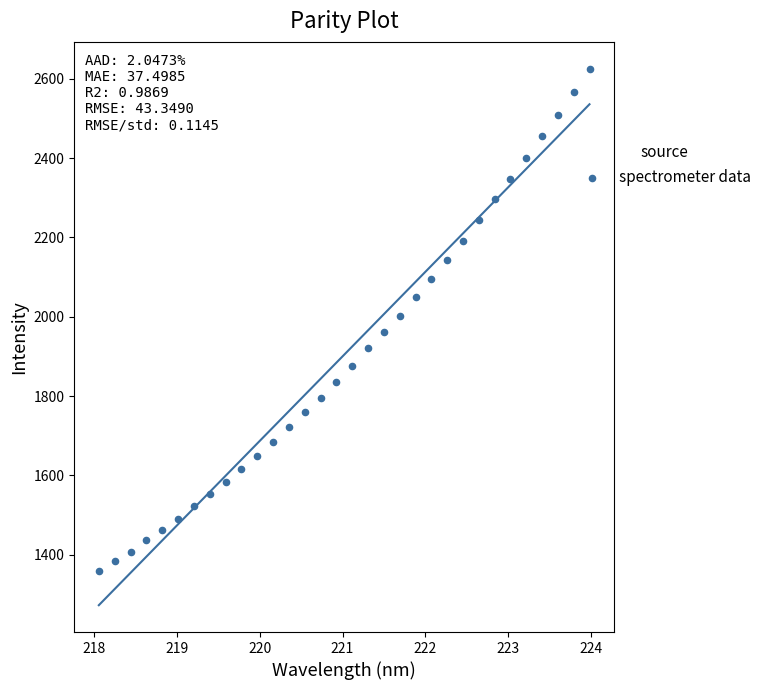

What is the range of X values (max minus min)?

5.9